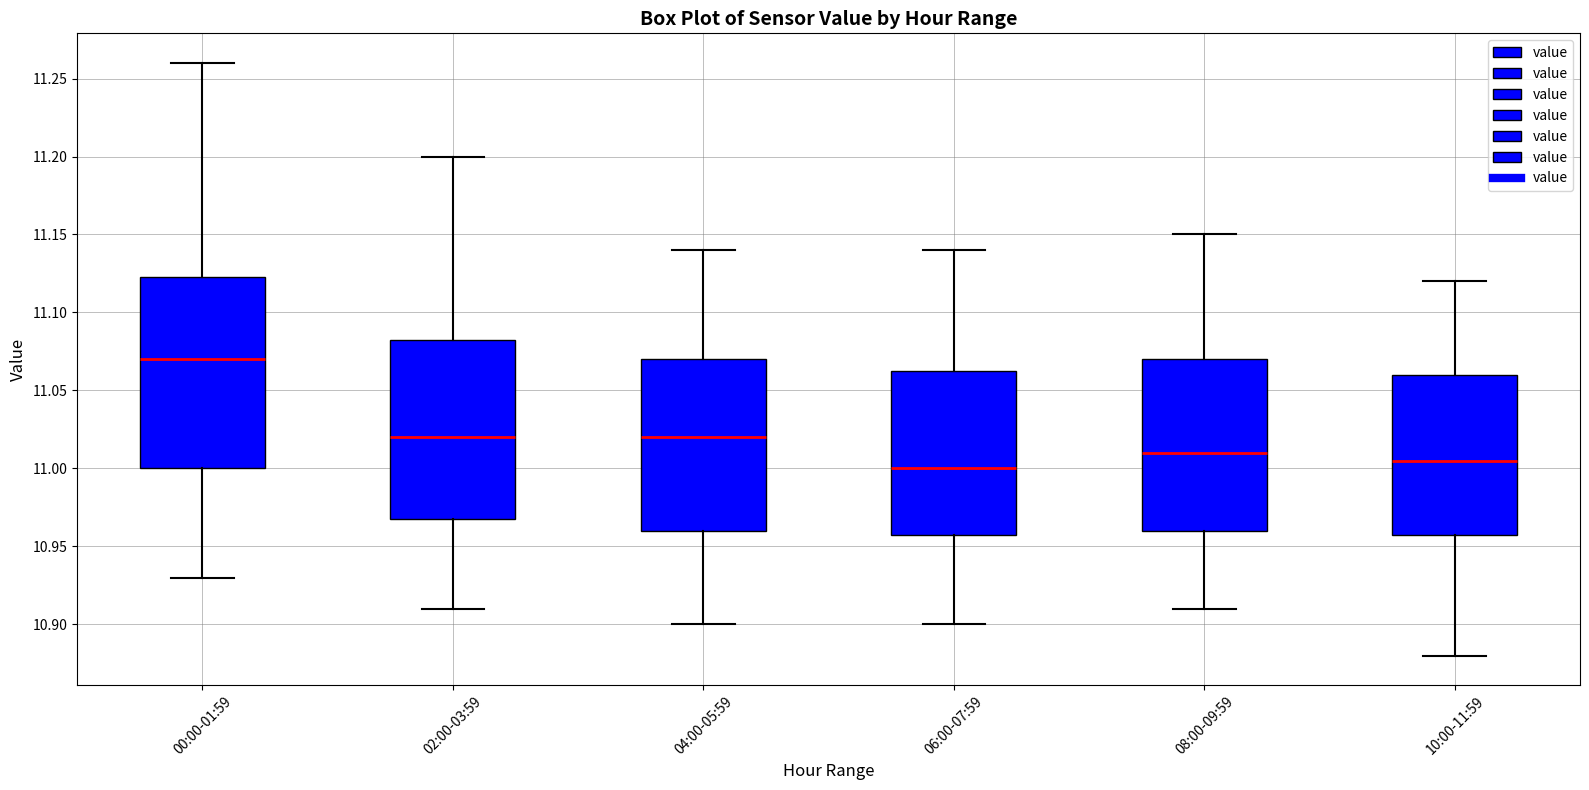

Which box's median line is the highest?

00:00-01:59